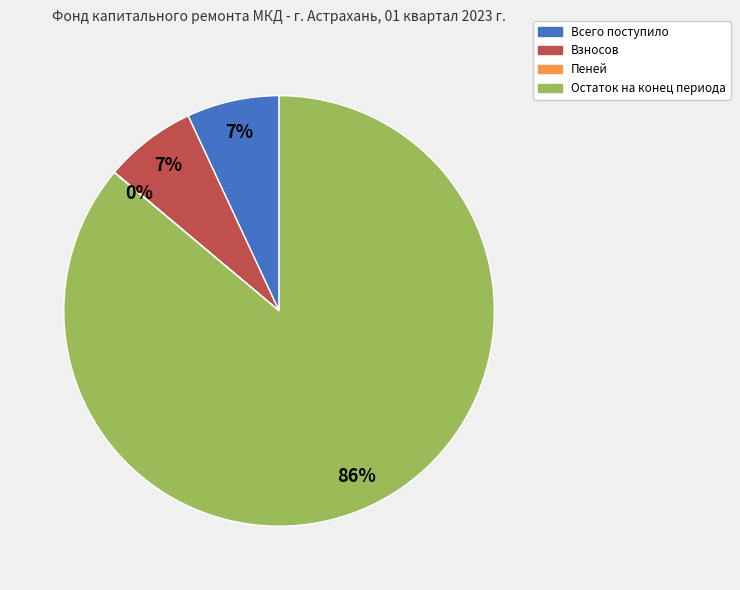

True or false: Всего поступило accounts for 7% of the total.

True